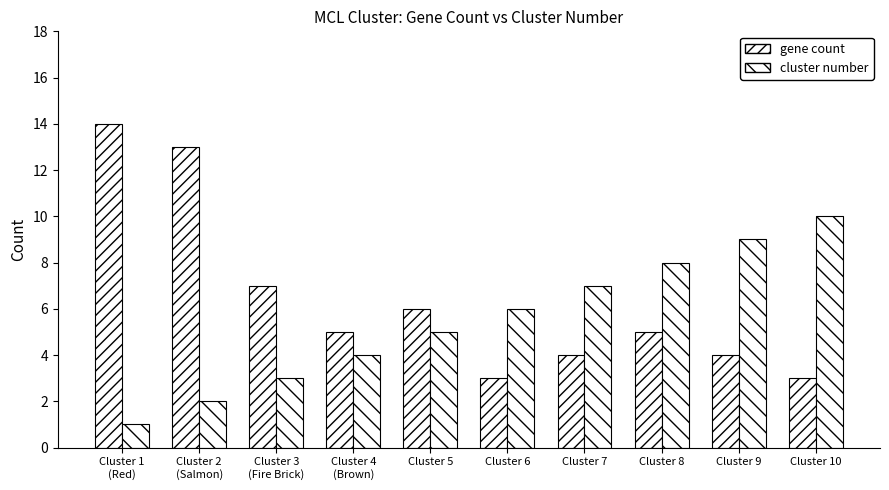

List the series in order of their overall mean, lowest first.

cluster number, gene count